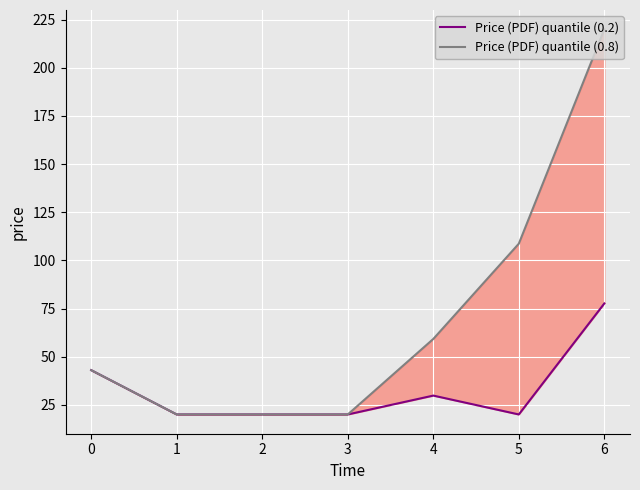

The value of Price (PDF) quantile (0.8) at 1 is 33.2. True or false?

False